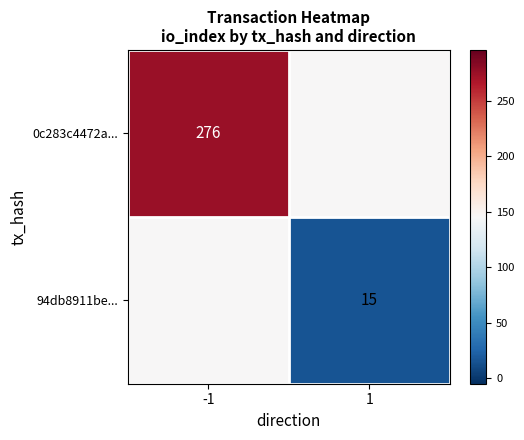

How many data points in 0c283c4472a... are less than 276?

1